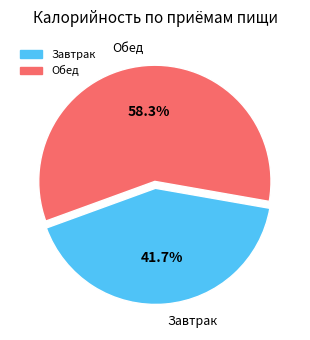

What percentage is NOT represented by Завтрак?

58.3%